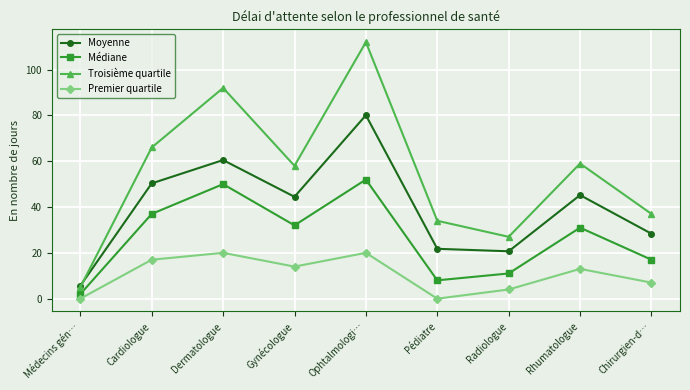

What are all the series names shown in the legend?

Moyenne, Médiane, Troisième quartile, Premier quartile